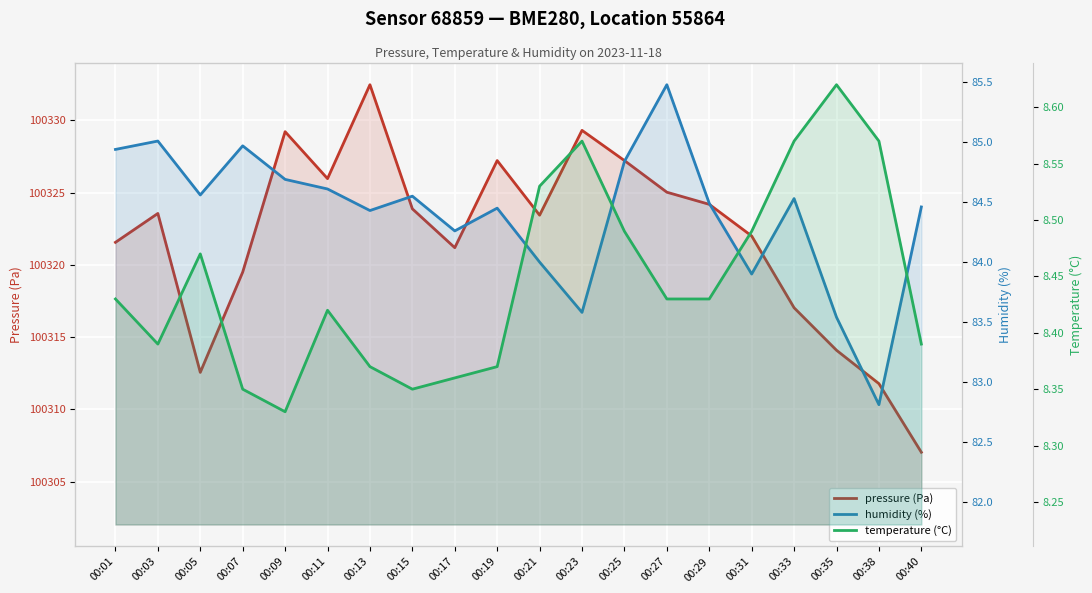

True or false: humidity (%) has a value of 84.3 at 00:17.

True